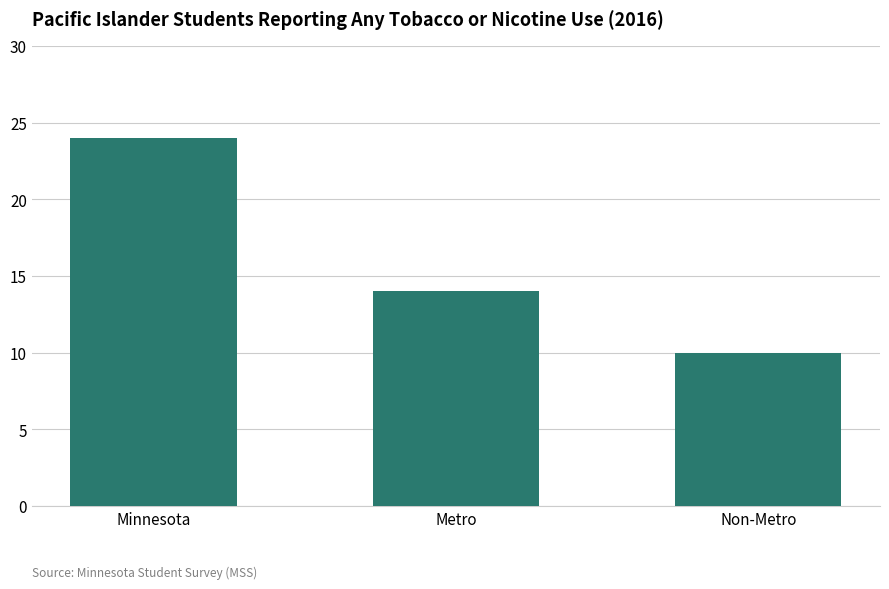

Rank the categories by value from highest to lowest.

Minnesota, Metro, Non-Metro